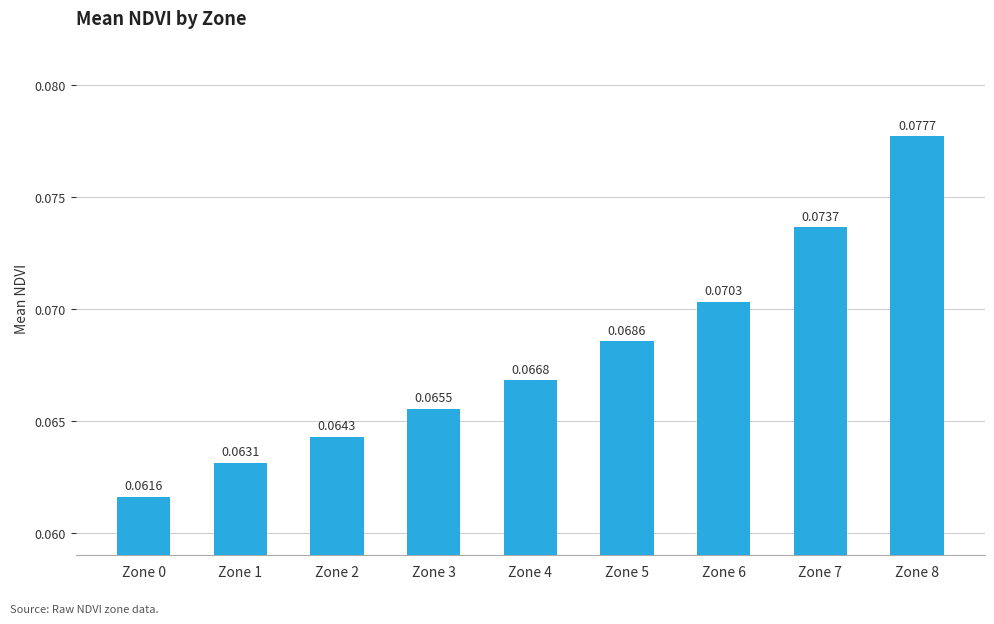

List the labels in order of value, smallest first.

Zone 0, Zone 1, Zone 2, Zone 3, Zone 4, Zone 5, Zone 6, Zone 7, Zone 8